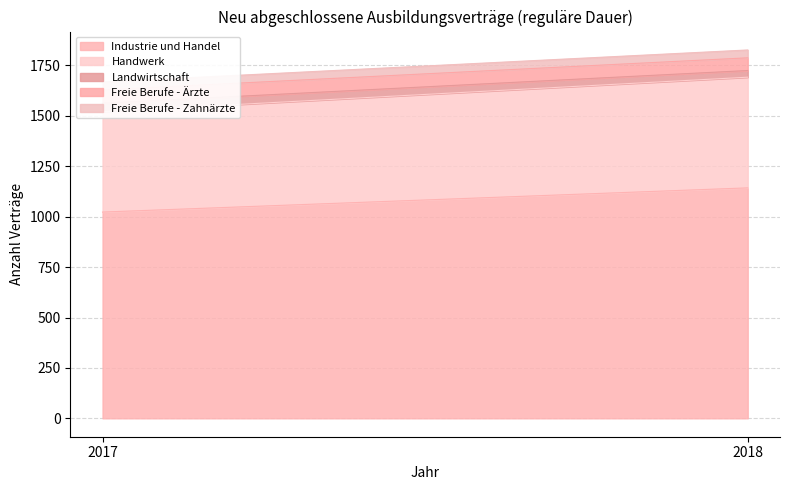

Read the Freie Berufe - Zahnärzte value at 2017.

39